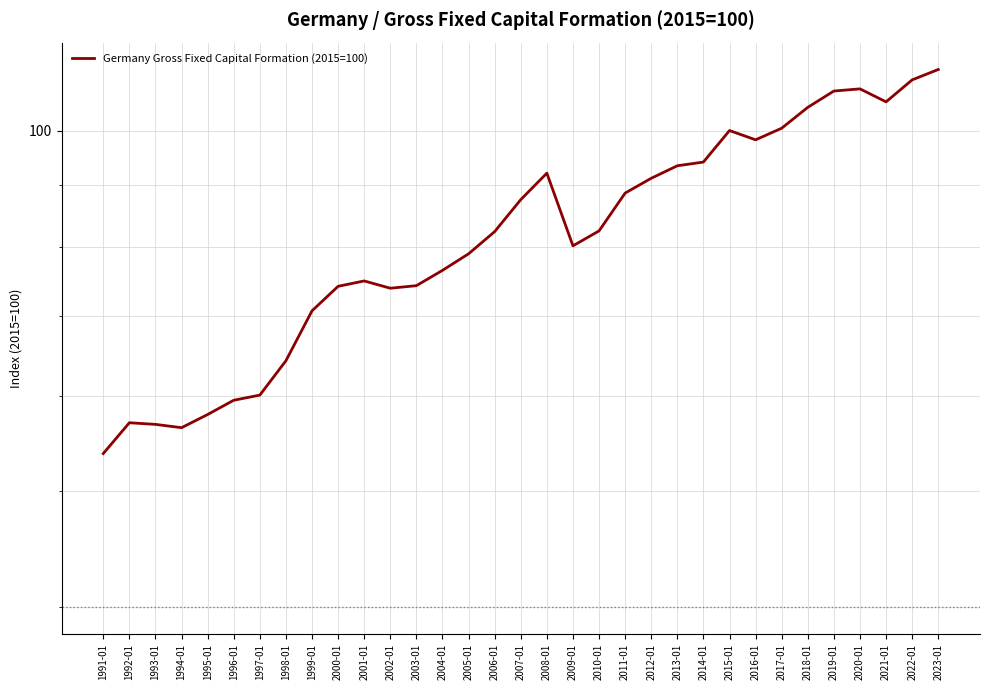

At which category does the data reach its first local valley?

1994-01